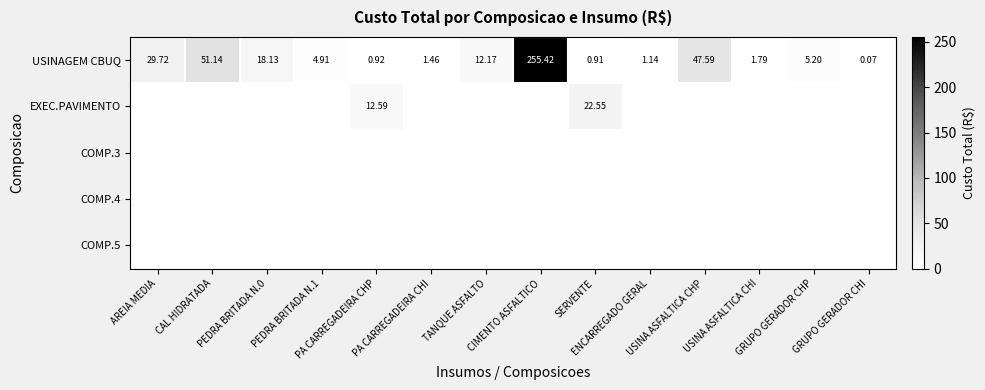

How many data points does each series have?

14